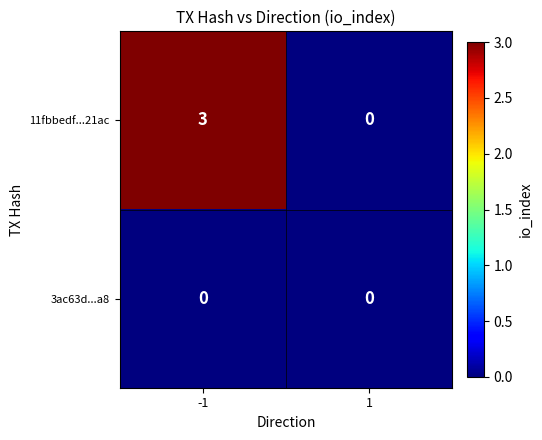

Between -1 and 1, which series saw the biggest shift?

11fbbedf...21ac